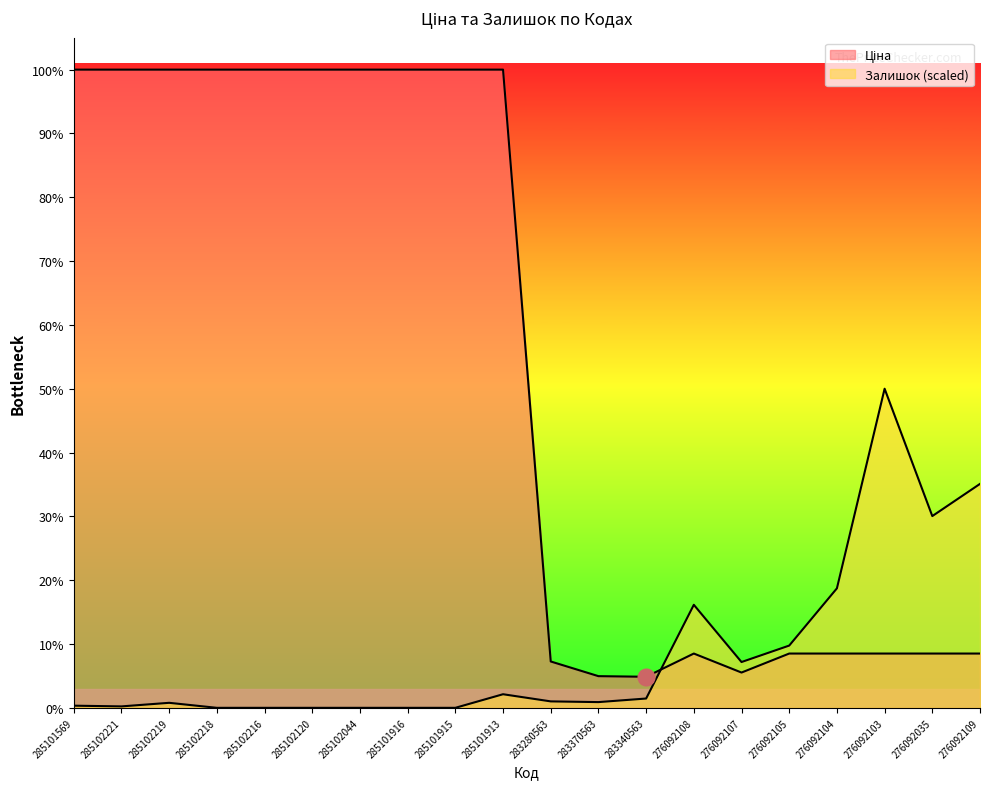

What is the difference between the Залишок values at 285101913 and 285102216?

211.1